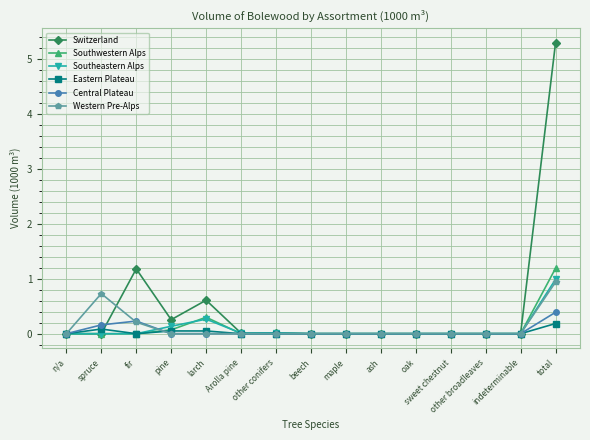

Which series has the largest range (max minus min)?

Switzerland